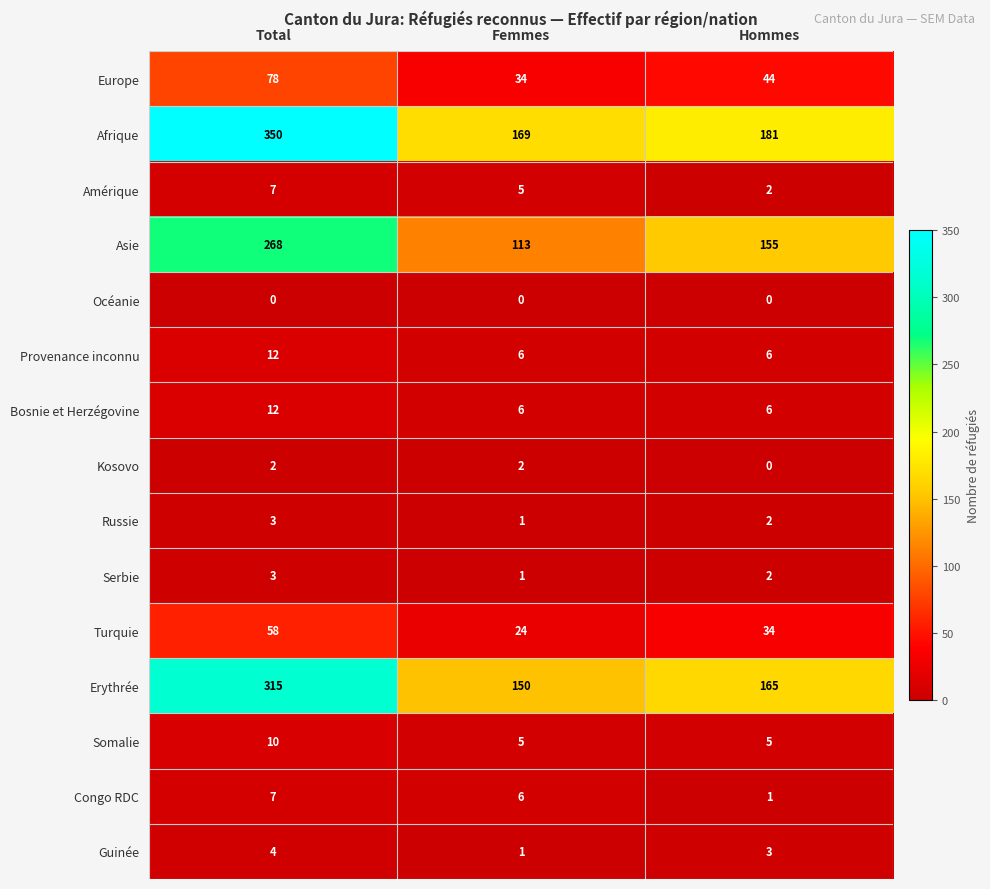

True or false: Bosnie et Herzégovine has a value of 3 at Hommes.

False